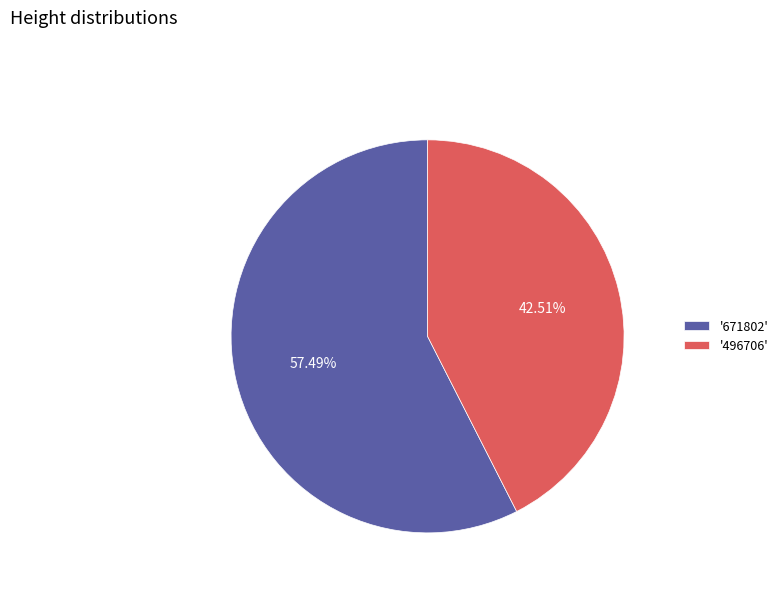

Does any single category account for the majority?

Yes